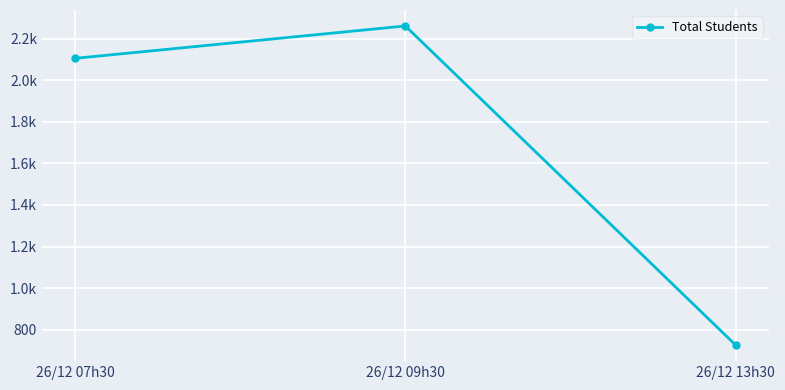

What is the difference between the maximum and minimum values?

1537